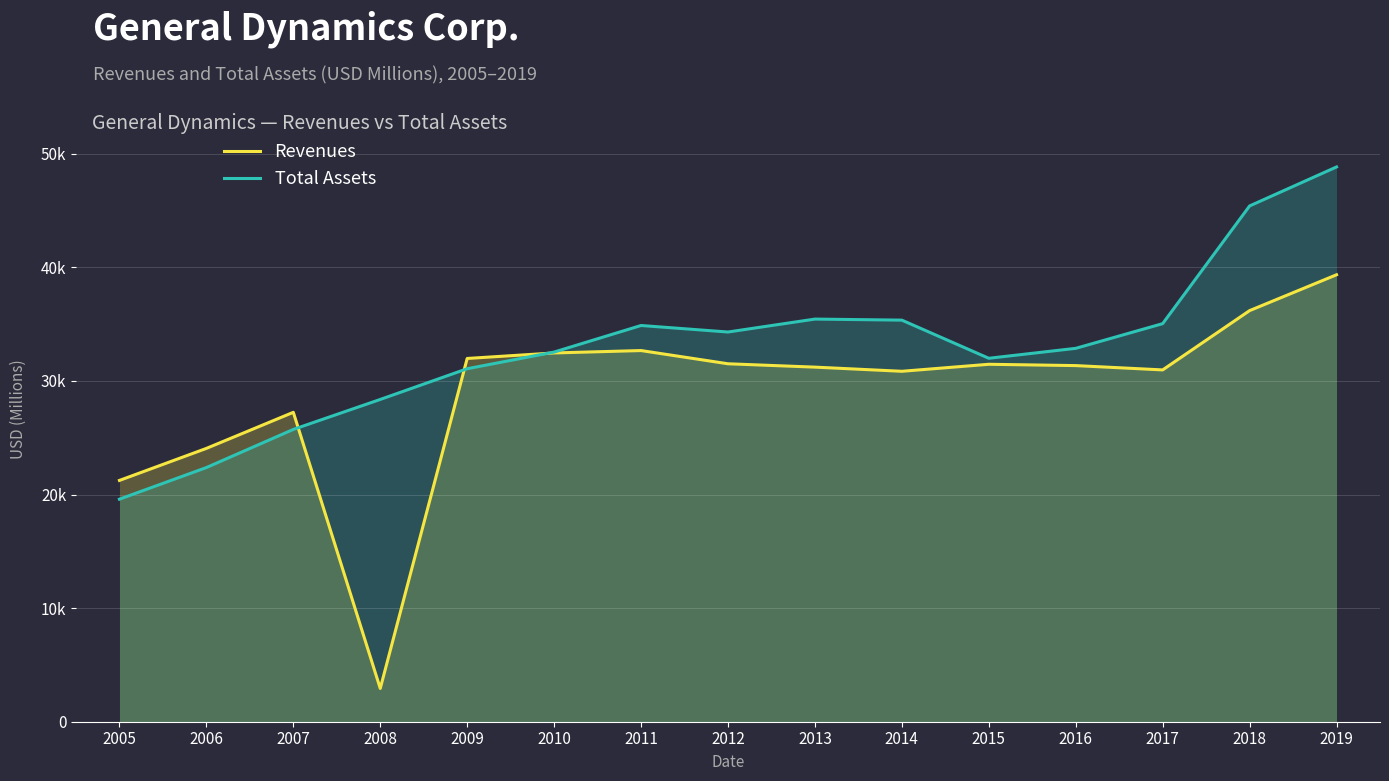

What is the difference between the maximum and minimum values in the Total Assets series?

29250